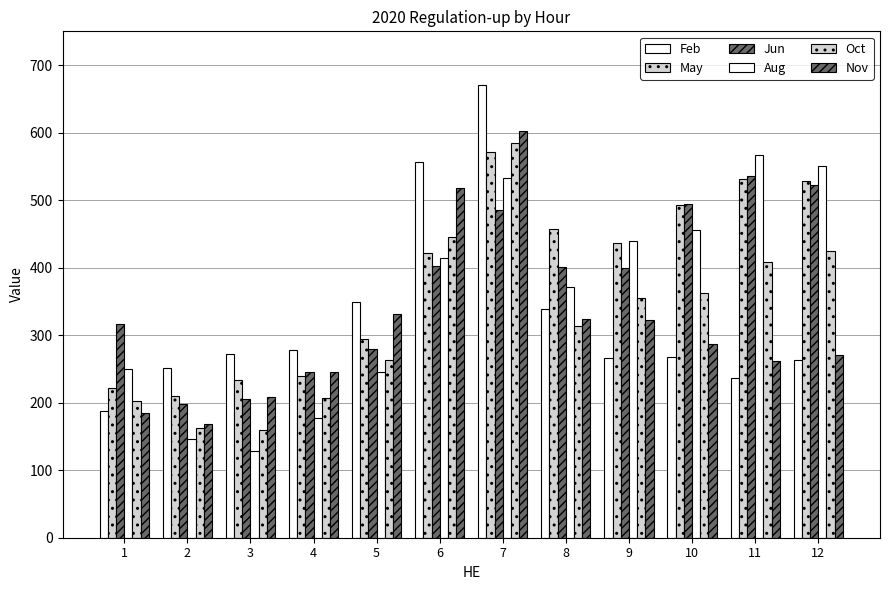

Reading left to right, list all the values displayed in this chart.

Feb: 1=188	2=252	3=272	4=278	5=349	6=557	7=671	8=339	9=266	10=268	11=237	12=263
May: 1=222	2=210	3=233	4=240	5=295	6=421	7=571	8=457	9=436	10=493	11=531	12=528
Jun: 1=316	2=198	3=205	4=245	5=279	6=403	7=485	8=401	9=399	10=494	11=535	12=522
Aug: 1=250	2=146	3=128	4=178	5=245	6=414	7=533	8=371	9=439	10=456	11=567	12=550
Oct: 1=202	2=163	3=159	4=207	5=263	6=445	7=585	8=313	9=355	10=362	11=408	12=425
Nov: 1=184	2=169	3=208	4=245	5=331	6=518	7=603	8=324	9=322	10=287	11=261	12=270